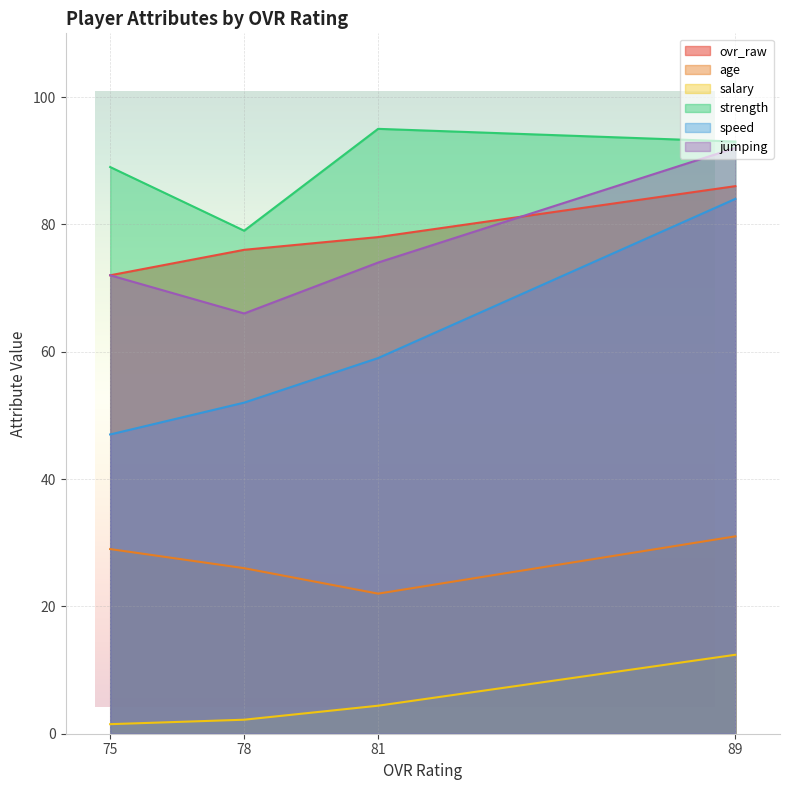

Reading left to right, list all the values displayed in this chart.

ovr_raw: 89=86.0	81=78.0	78=76.0	75=72.0
age: 89=31.0	81=22.0	78=26.0	75=29.0
salary: 89=12.4	81=4.4	78=2.2	75=1.5
strength: 89=93.0	81=95.0	78=79.0	75=89.0
speed: 89=84.0	81=59.0	78=52.0	75=47.0
jumping: 89=92.0	81=74.0	78=66.0	75=72.0